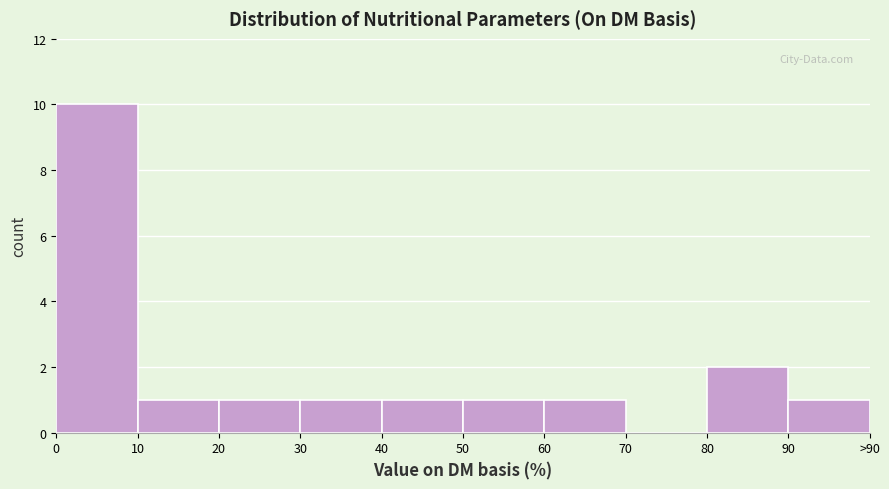

Reading left to right, list all the values displayed in this chart.

0=10	10=1	20=1	30=1	40=1	50=1	60=1	70=0	80=2	90=1